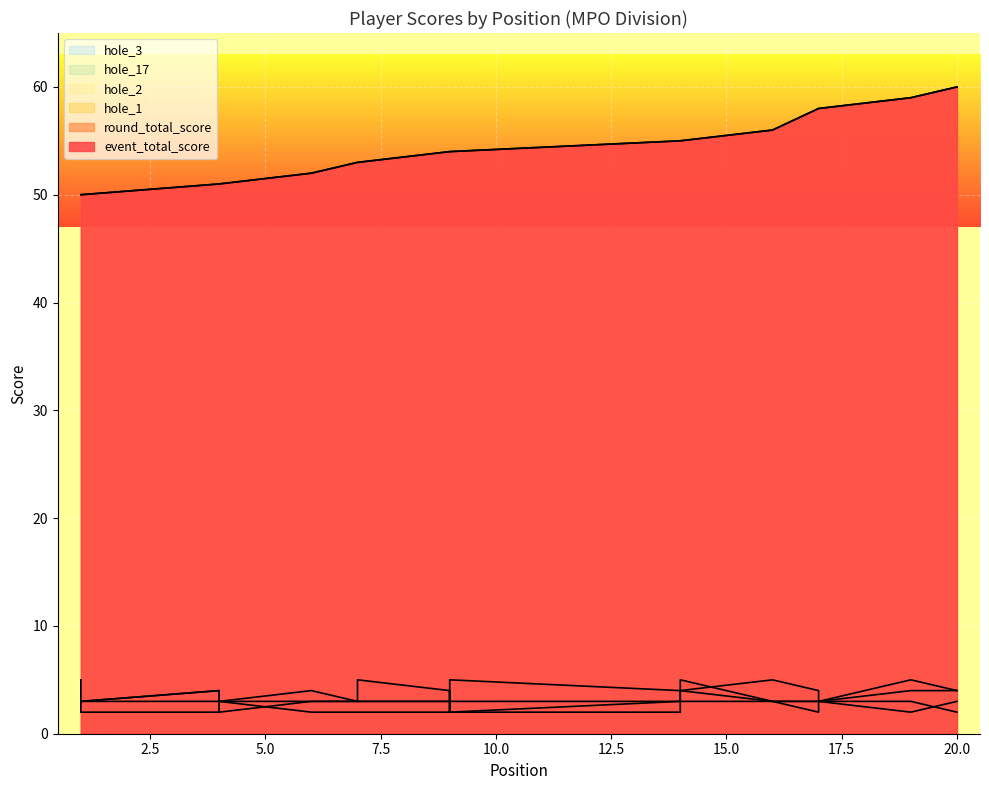

Where do hole_3 and hole_17 first cross each other?

14 and 14